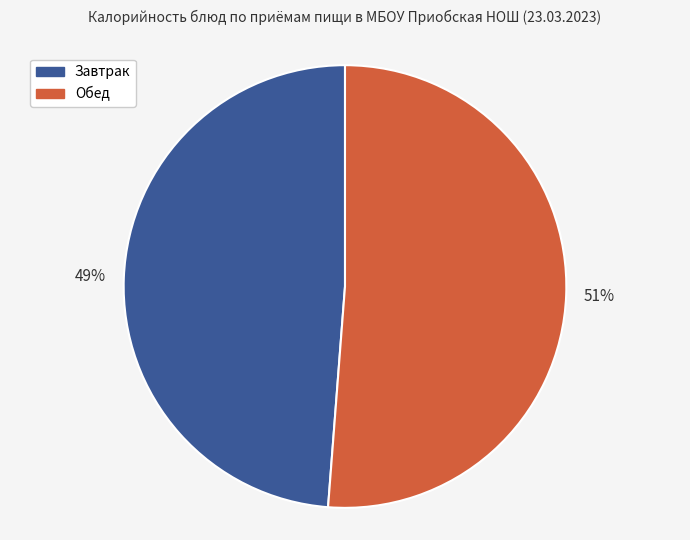

Is there any slice that represents more than half of the pie?

Yes